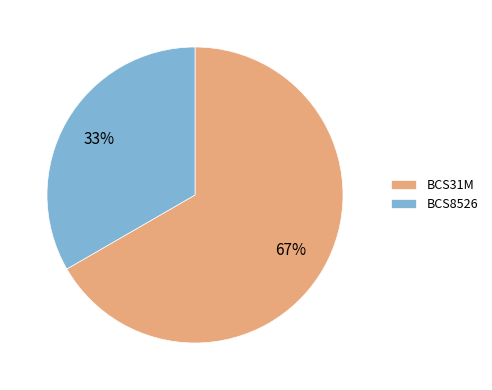

Count the number of slices in the pie.

2